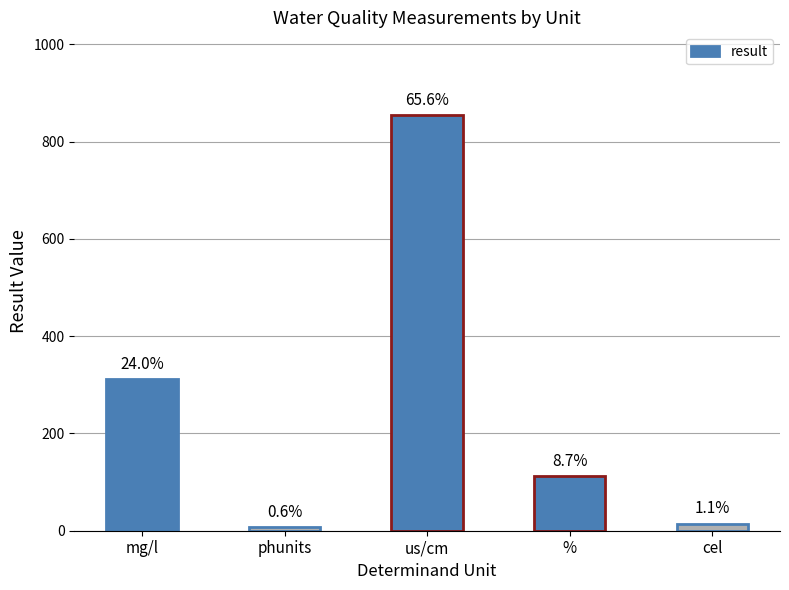

How many bars are there in total?

5